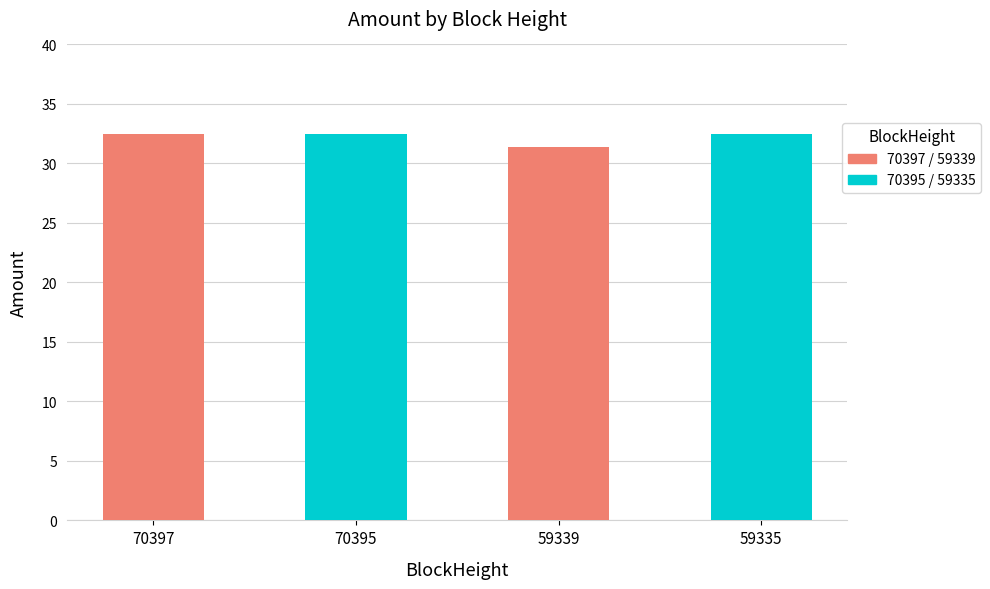

What is the value of the 1st bar from the left?

32.5